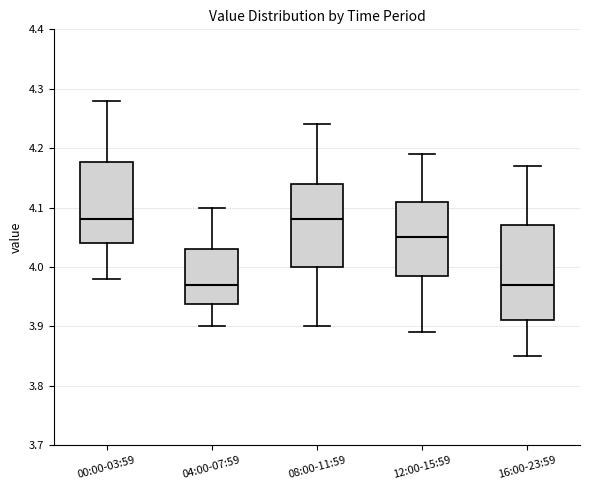

Where does the lower whisker of the box for 12:00-15:59 end on the y-axis? The values are not printed on the chart, so give them approximately, as read against the axis.

3.89